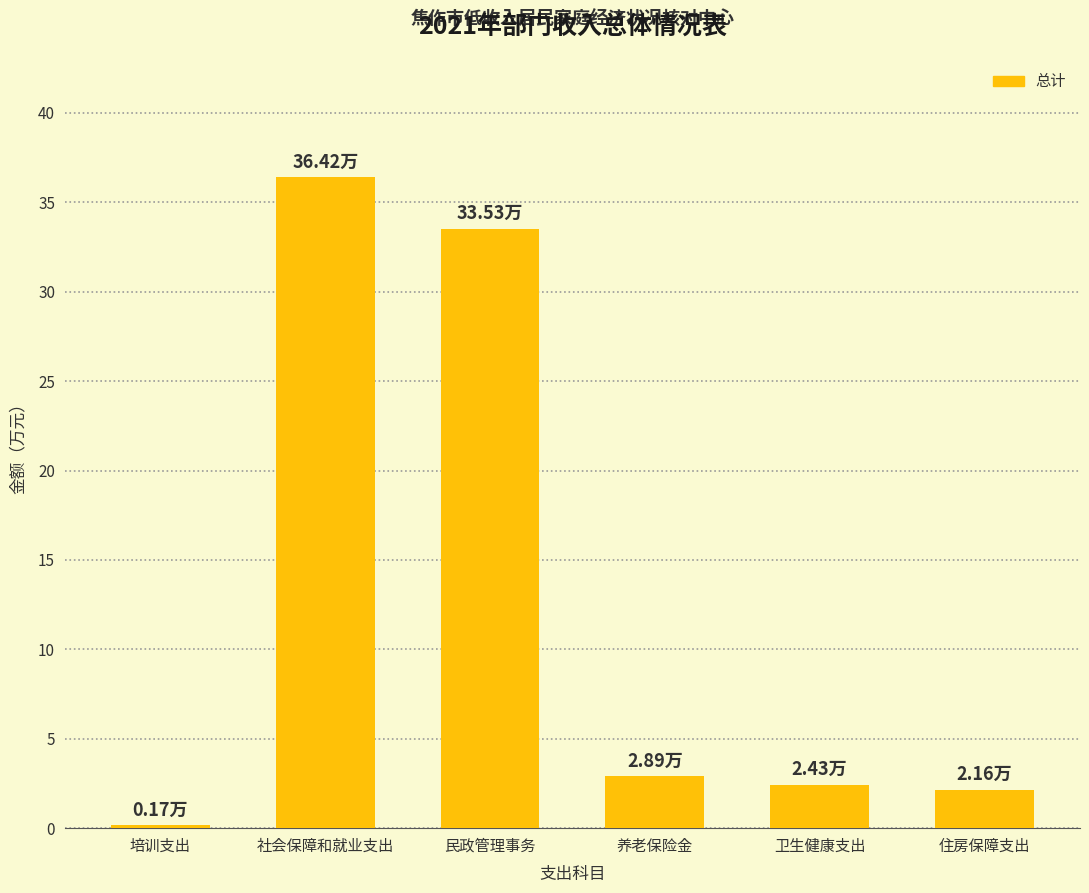

Approximately how many times larger is the value at 住房保障支出 compared to 卫生健康支出?

0.9